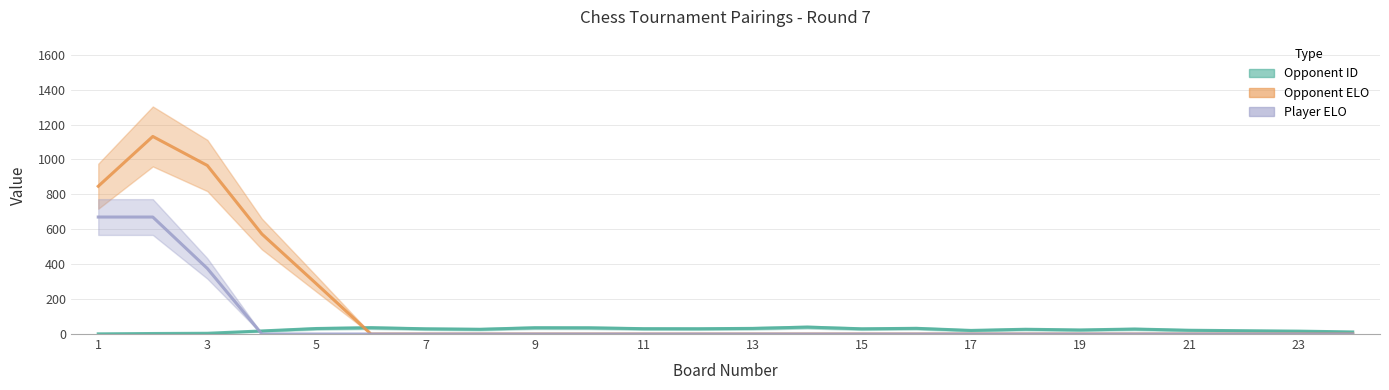

True or false: Player_ELO has a value of -754 at 10.

False